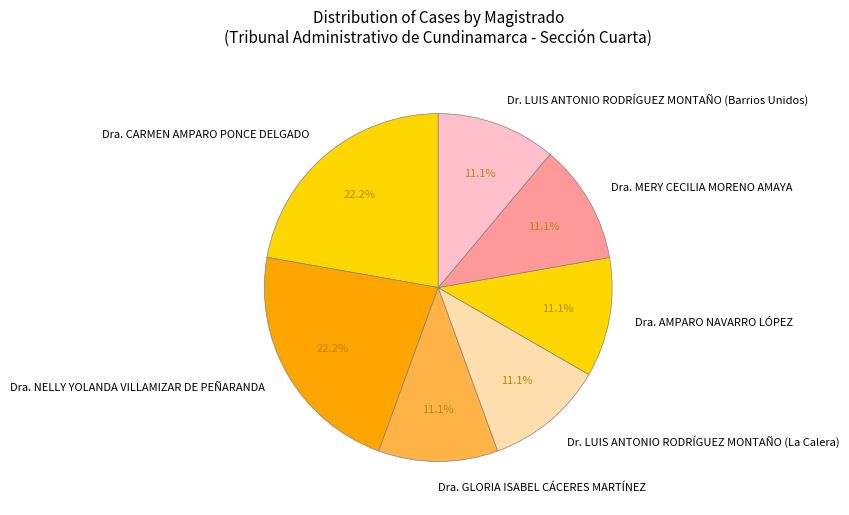

What percentage is the Dra. GLORIA ISABEL CÁCERES MARTÍNEZ slice, to the nearest percent?

11%